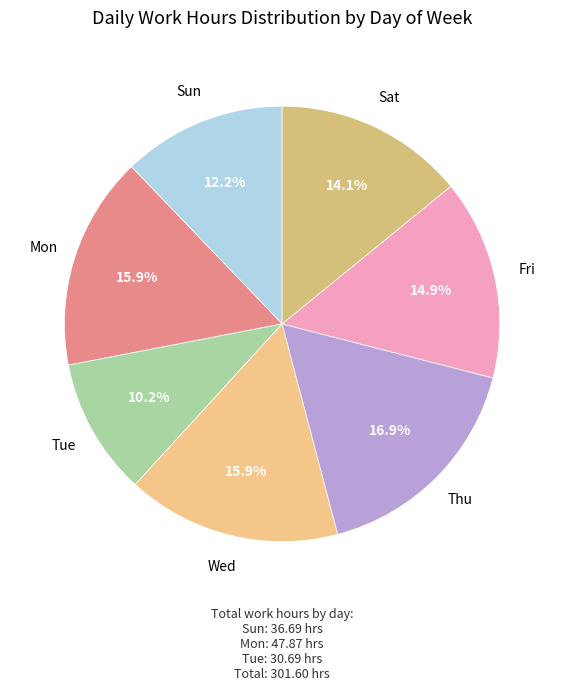

What is the ratio of the value at Mon to the value at Sat?

1.1